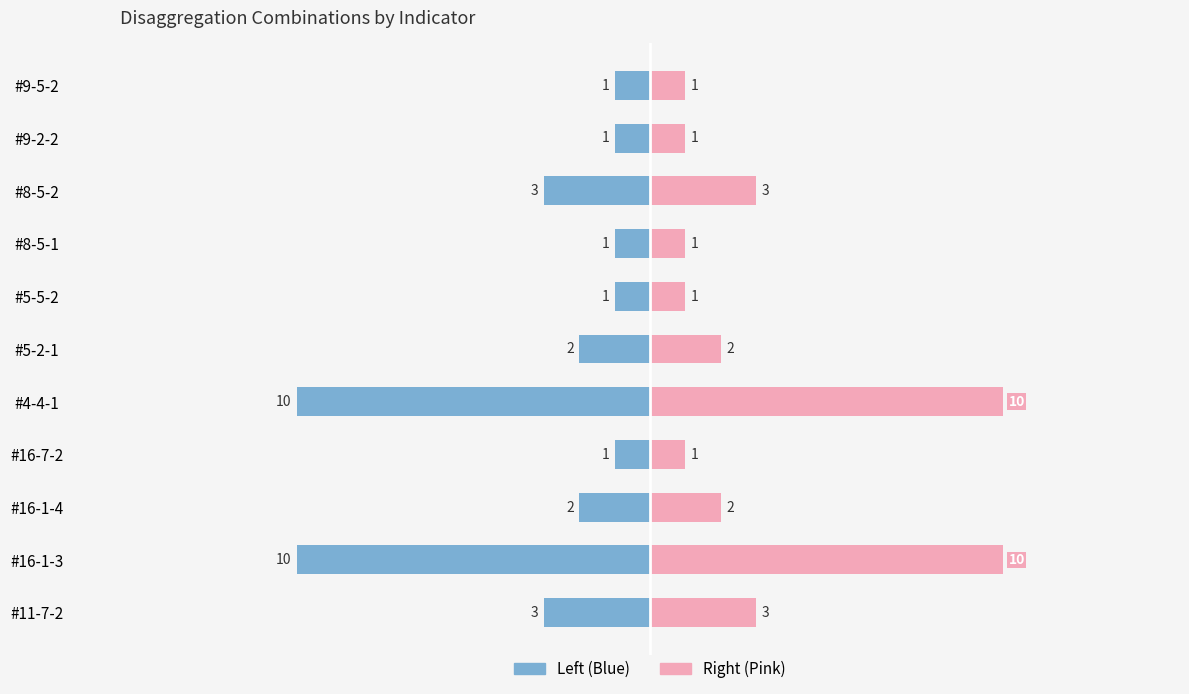

What is the value of the Disaggregation combinations (right) bar at the 3rd from the left?

2